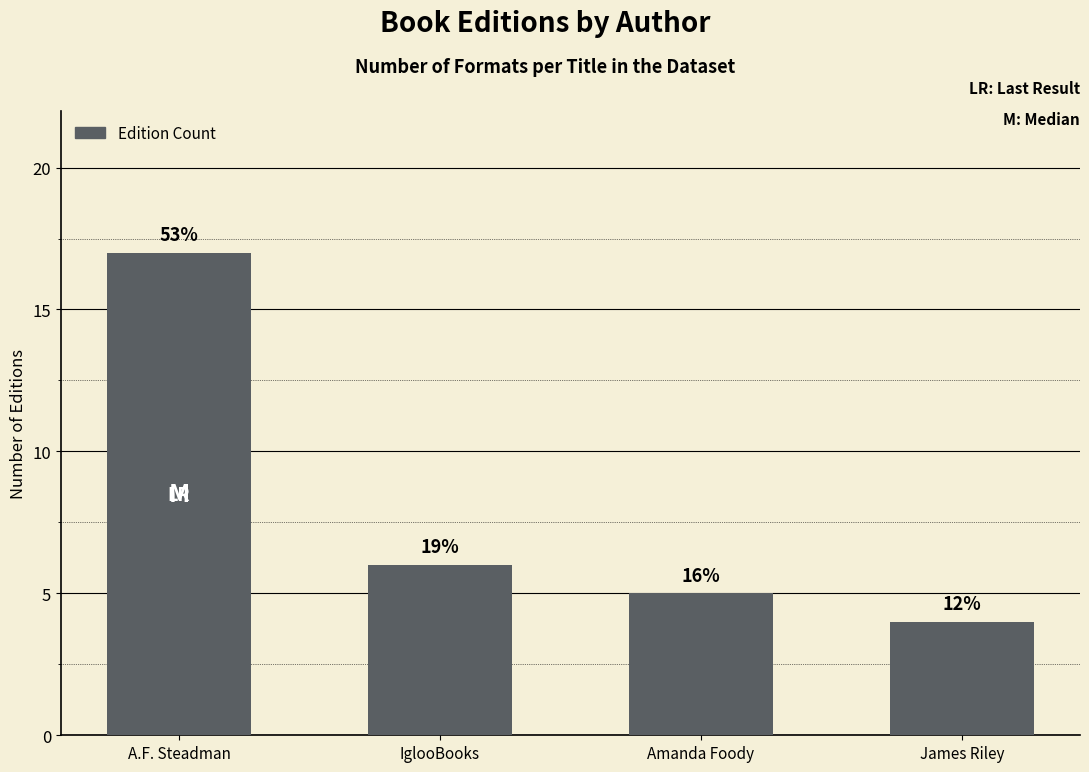

What is the value of the 3rd bar from the left?

5